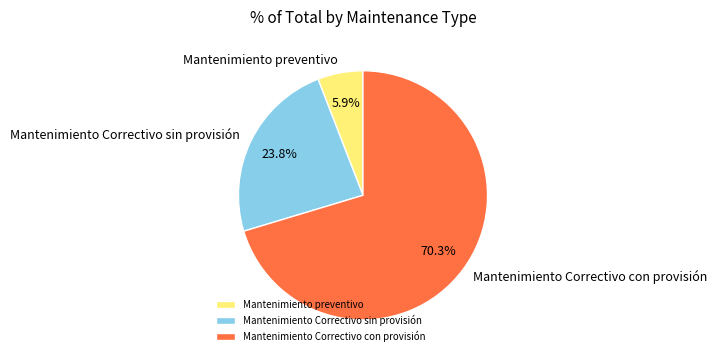

Count the number of slices in the pie.

3